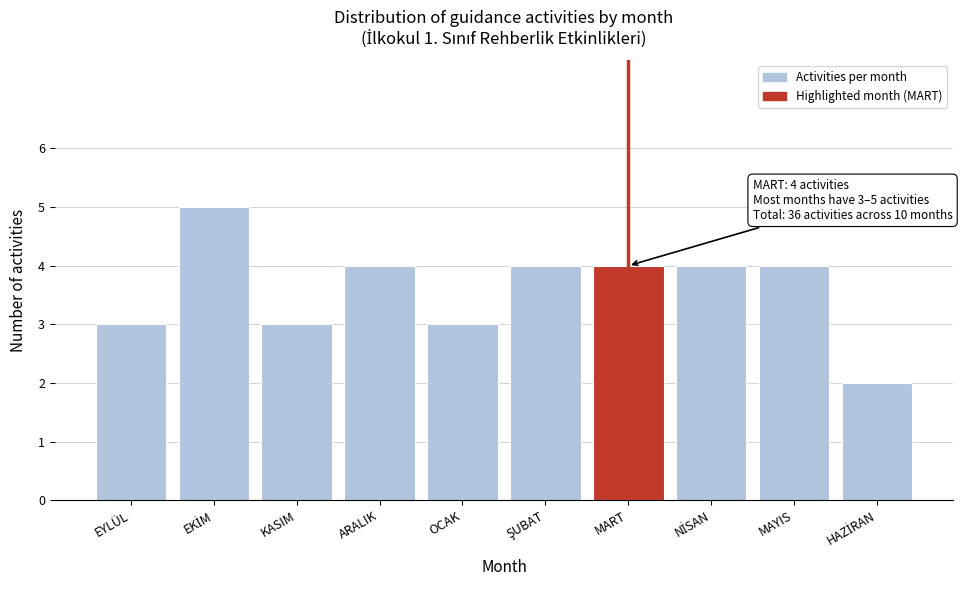

Reading left to right, extract all data points from this chart.

3	5	3	4	3	4	4	4	4	2